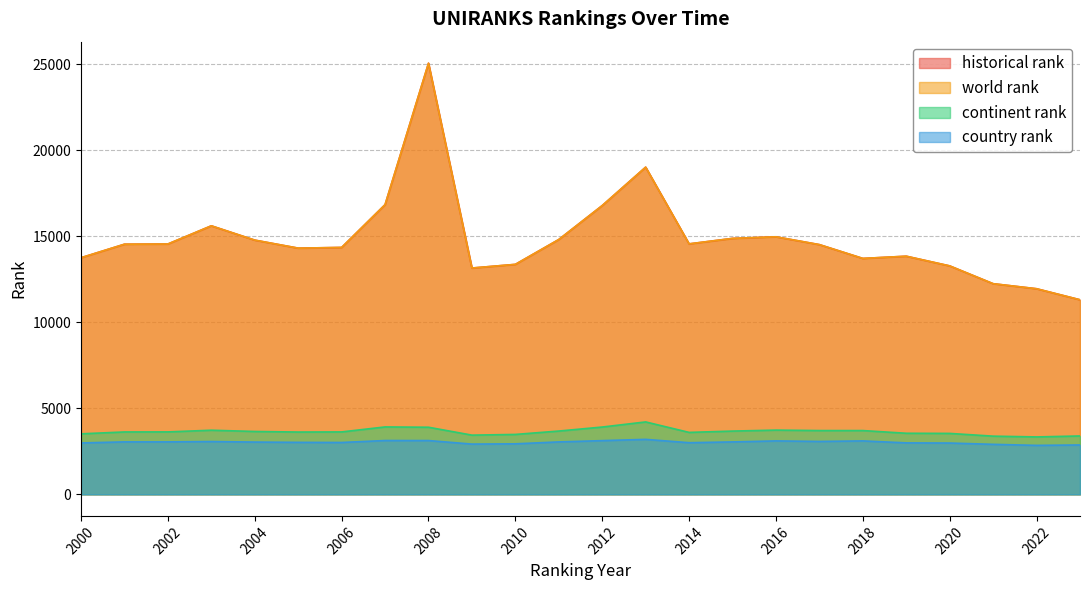

At which label does world rank reach its peak?

2008